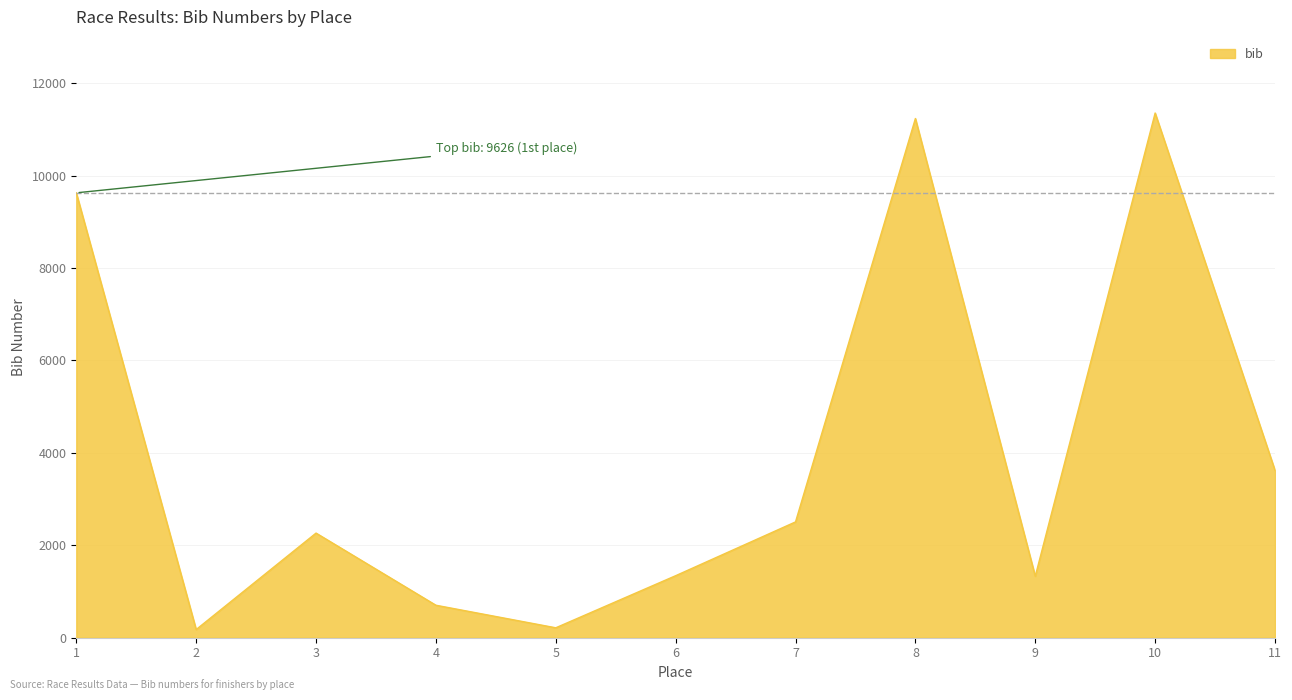

At which category does the data reach its first local peak?

3